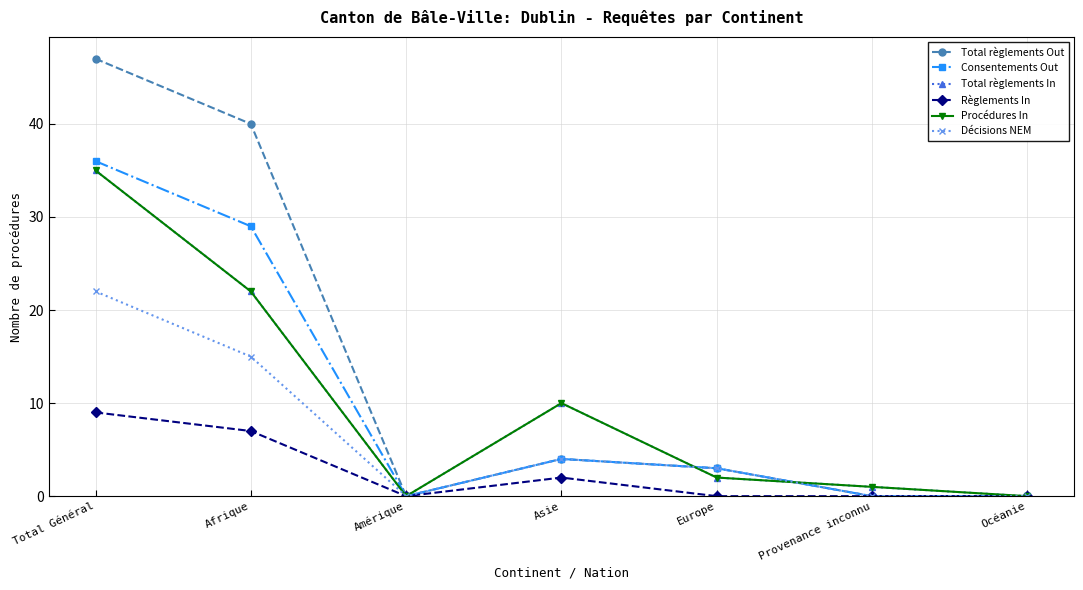

What is the difference between the Total règlements In values at Afrique and Provenance inconnu?

21